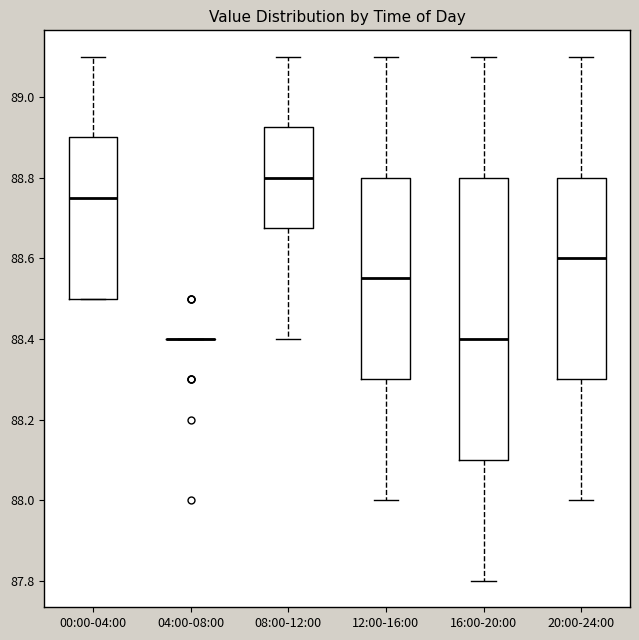

Reading left to right, read every box against the y-axis: the position of its median line, the range the box covers, and the ends of its whiskers. The values are not printed on the chart, so give them approximately, as read against the axis.

00:00-04:00: median 88.76, box 88.50 to 88.90, whiskers 88.50 to 89.10
04:00-08:00: box collapsed to a line at 88.40, whiskers 88.40 to 88.40
08:00-12:00: median 88.80, box 88.68 to 88.92, whiskers 88.40 to 89.10
12:00-16:00: median 88.56, box 88.30 to 88.80, whiskers 88.00 to 89.10
16:00-20:00: median 88.40, box 88.10 to 88.80, whiskers 87.80 to 89.10
20:00-24:00: median 88.60, box 88.30 to 88.80, whiskers 88.00 to 89.10